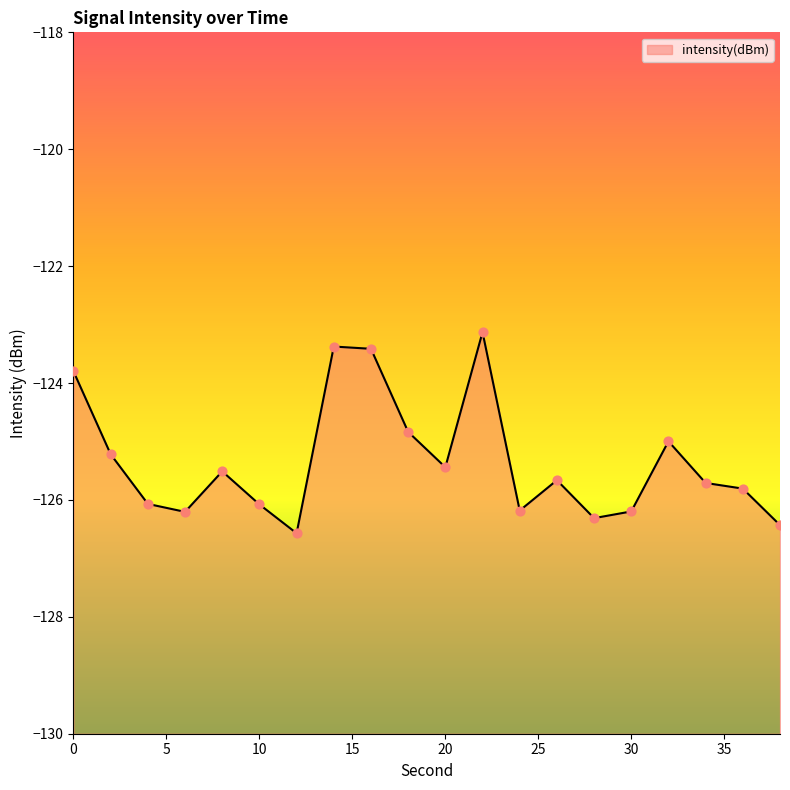

Between 10 and 18, which is larger?

18